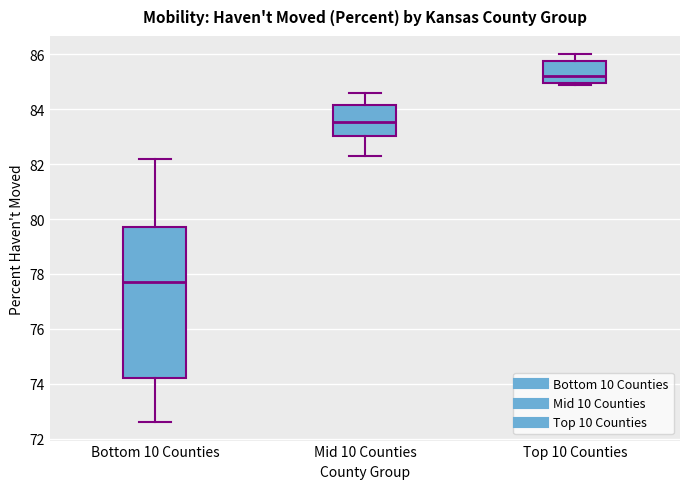

Which box's median line is the lowest?

Bottom 10 Counties